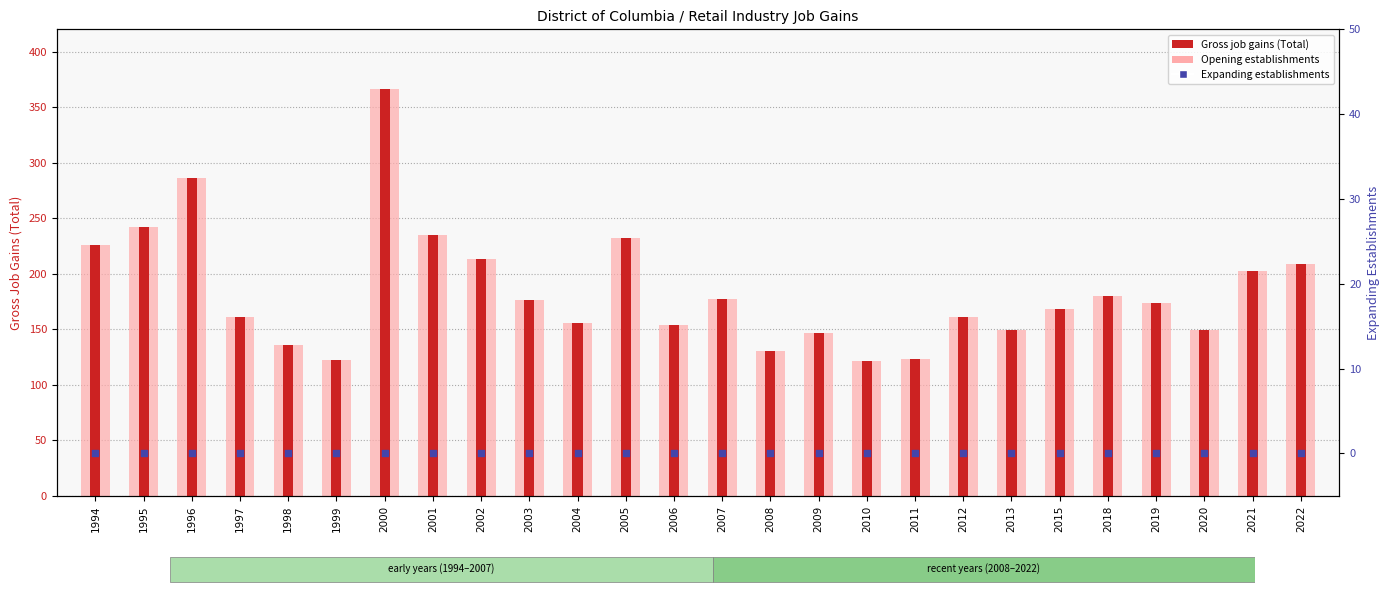

At how many categories does at least one series exceed 99?

26